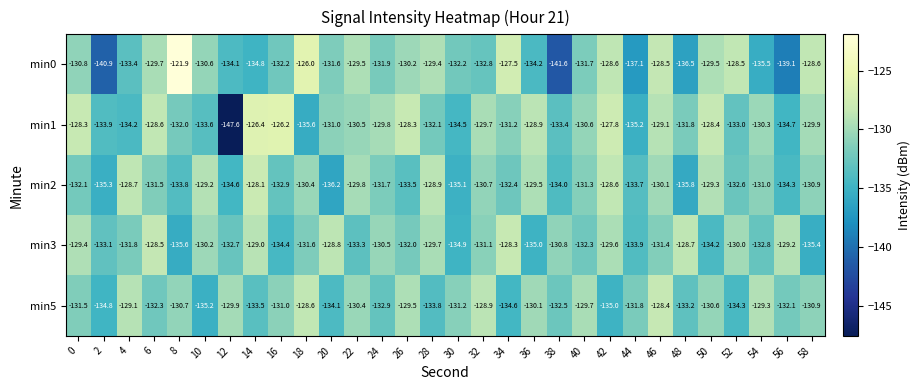

At which category is the sum across all series the highest?

46